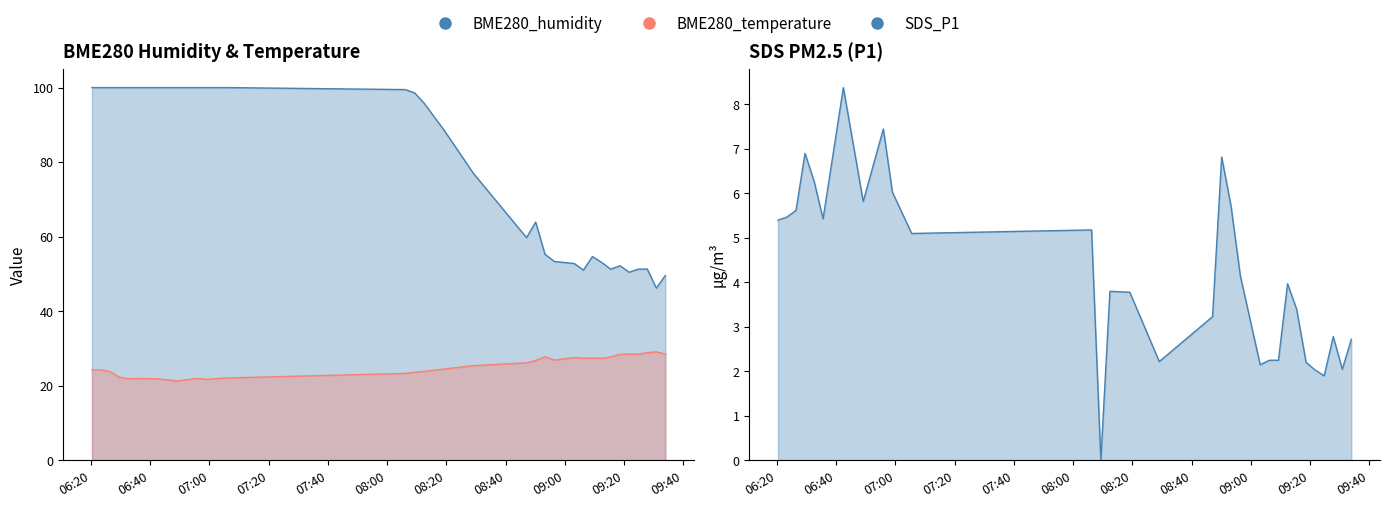

Between 2023/08/02 08:29:04 and 2023/08/02 06:55:54, which is larger?

2023/08/02 06:55:54